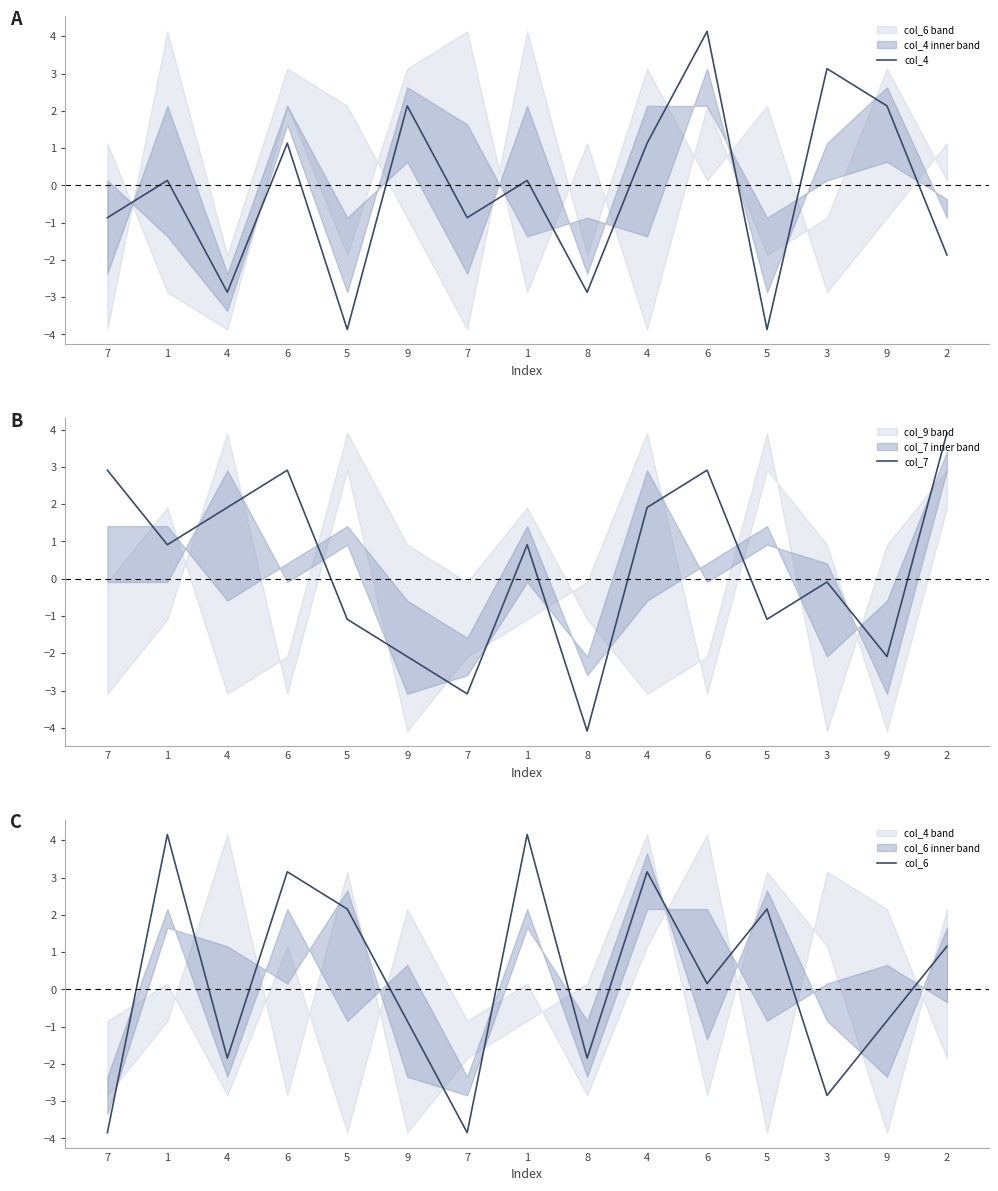

Where do col_6 and col_7 first cross each other?

7 and 1